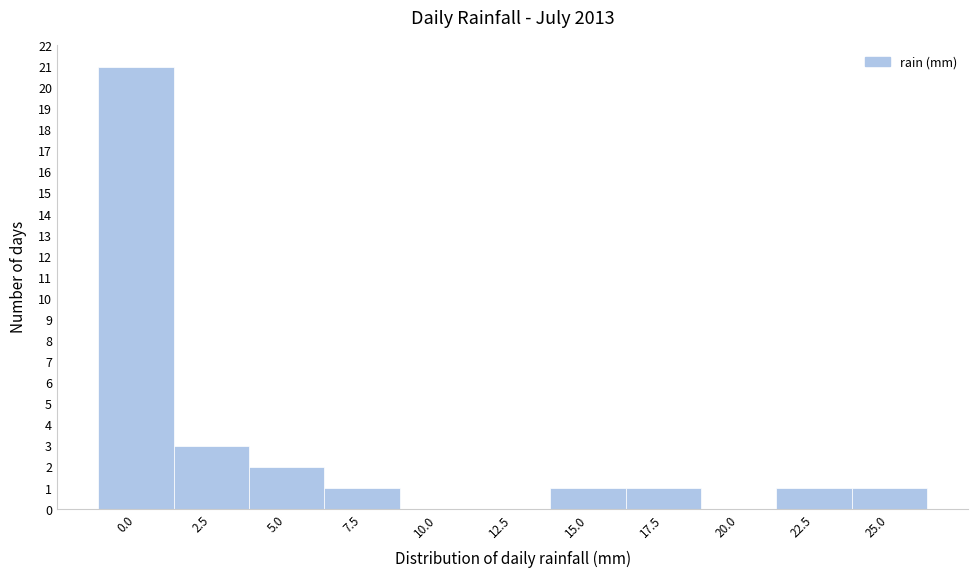

Reading left to right, list all the values displayed in this chart.

0.0=21	2.5=3	5.0=2	7.5=1	10.0=0	12.5=0	15.0=1	17.5=1	20.0=0	22.5=1	25.0=1